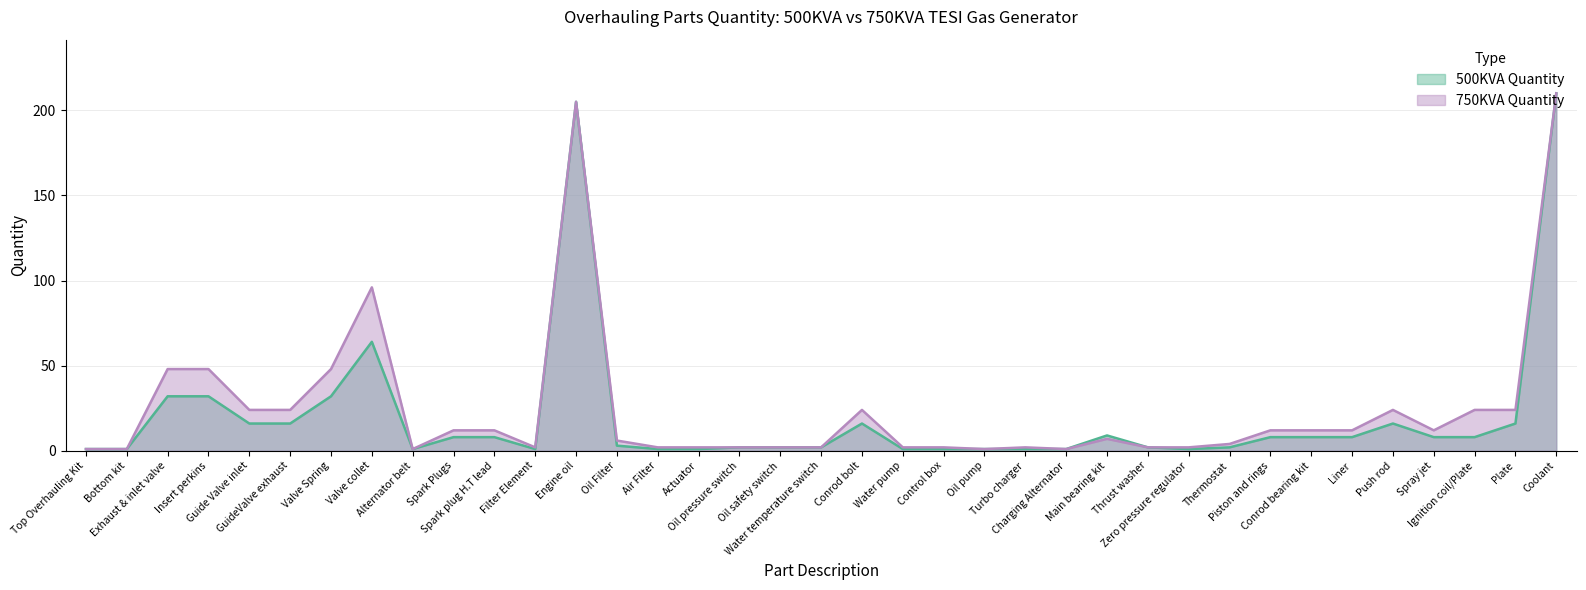

At which category does 500KVA Quantity reach its first local peak?

Valve collet